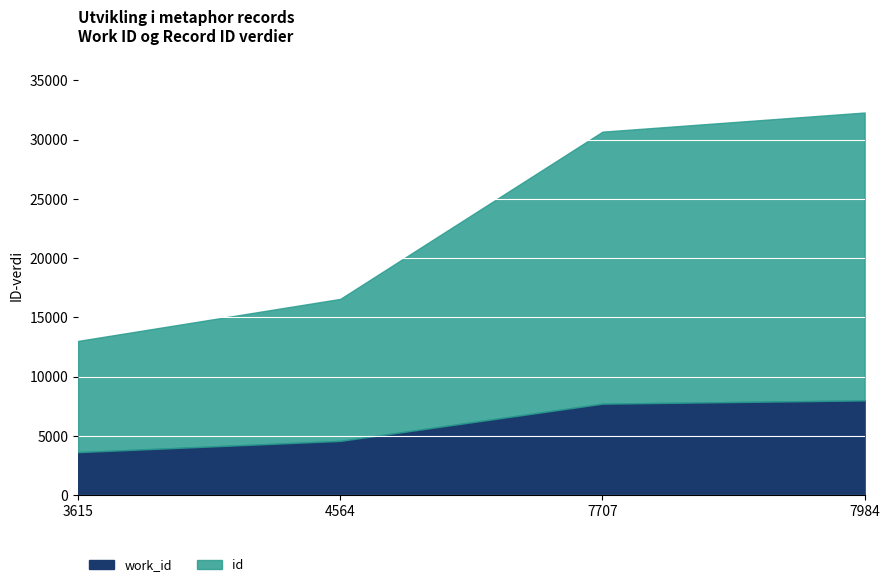

Reading left to right, transcribe all the data shown in this chart.

work_id: 3615=3615	4564=4564	7707=7707	7984=7984
id: 3615=9388	4564=11987	7707=22961	7984=24301